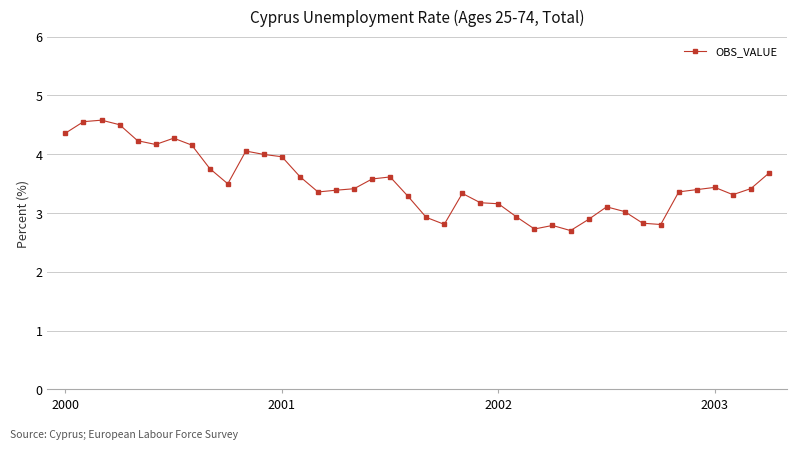

What is the average value?

3.5